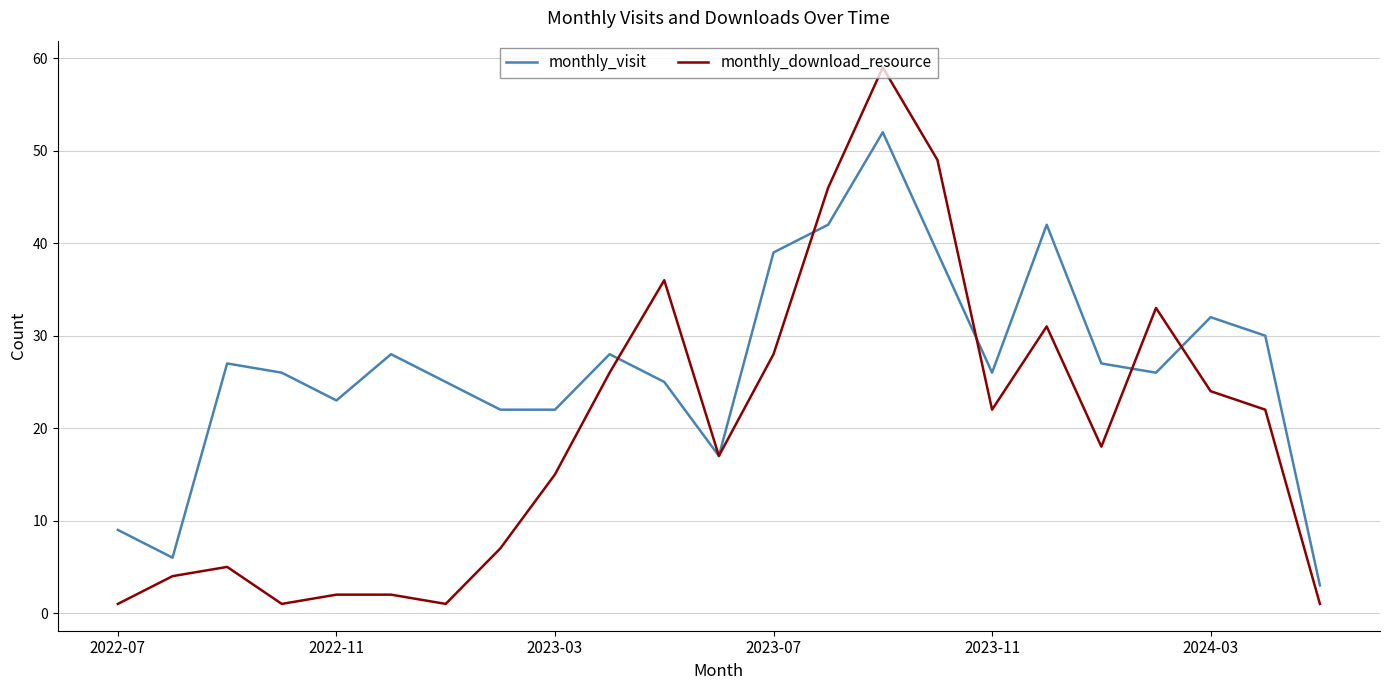

List the series in order of their peak value, highest first.

monthly_download_resource, monthly_visit